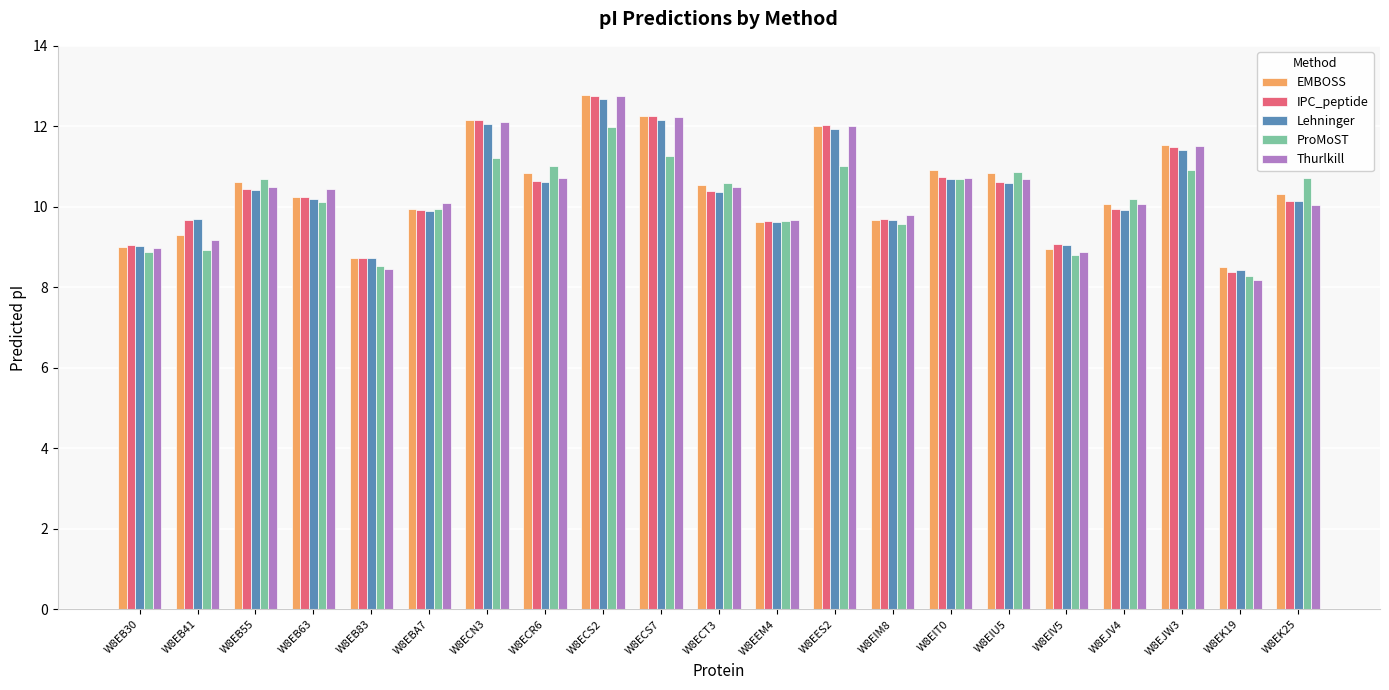

What value does the IPC_peptide series have at W8ECN3?

12.1